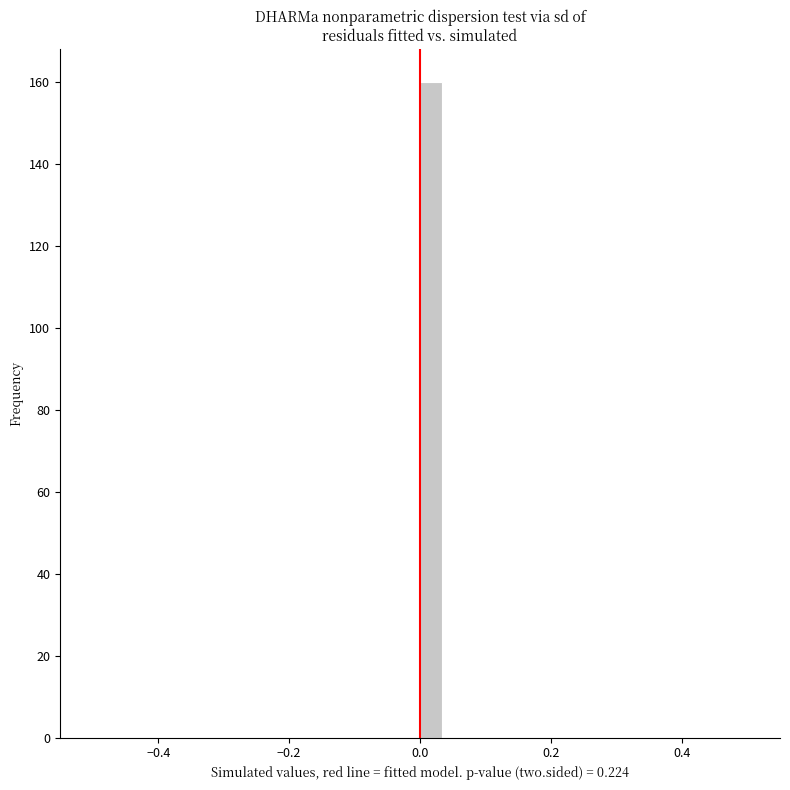

Around what value on the x-axis is the tallest bar? Give the approximate position of its centre, as read against the axis.

0.02